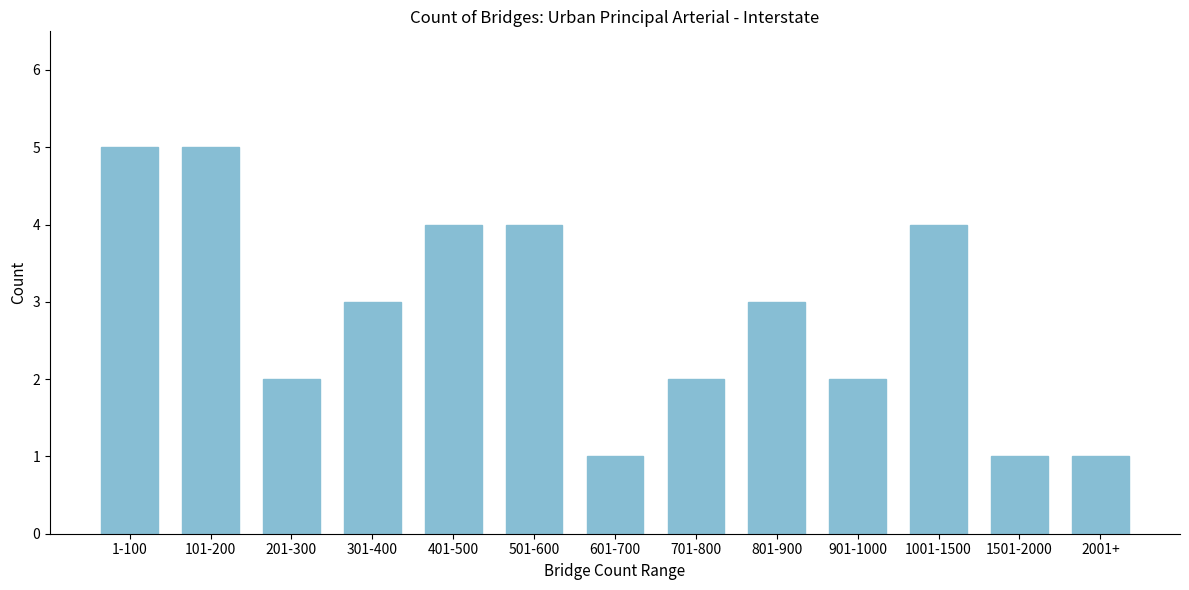

Reading left to right, list all the values displayed in this chart.

1-100=5	101-200=5	201-300=2	301-400=3	401-500=4	501-600=4	601-700=1	701-800=2	801-900=3	901-1000=2	1001-1500=4	1501-2000=1	2001+=1